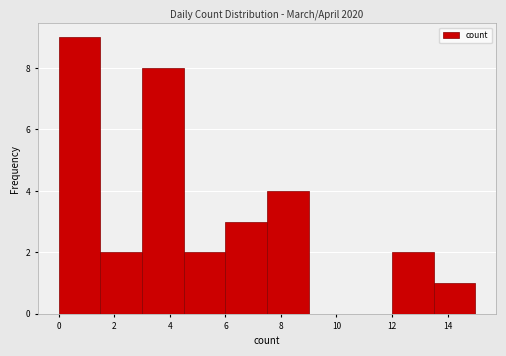

Which range on the x-axis has the tallest bar?

0.0 to 1.5